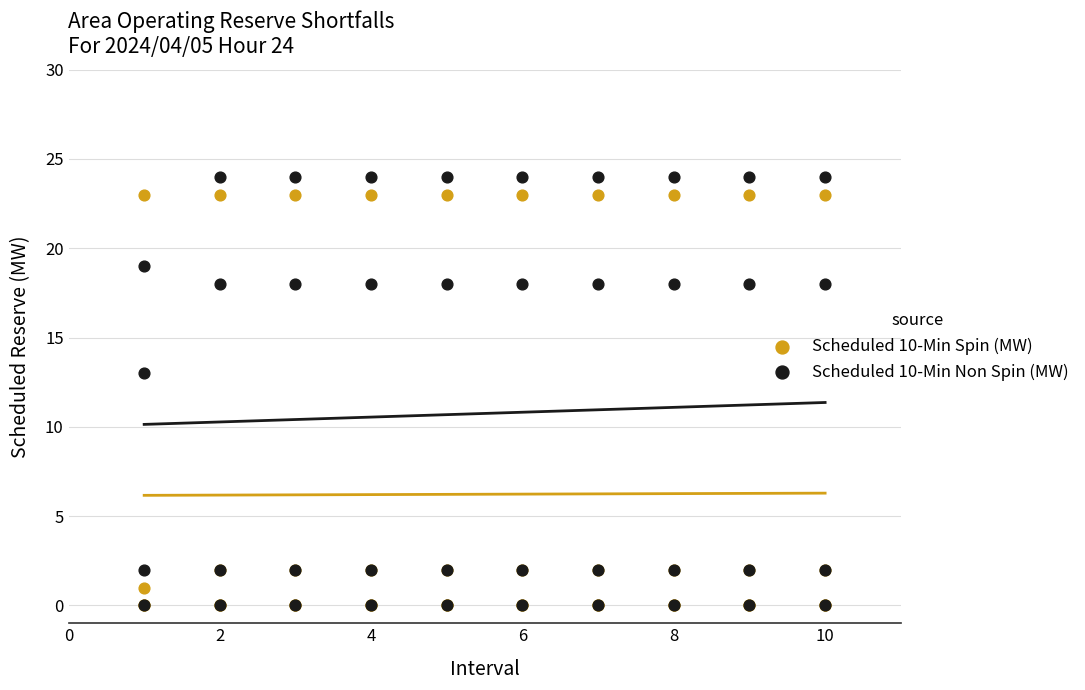

What are all the series names shown in the legend?

Scheduled 10-Min Spin (MW), Scheduled 10-Min Non Spin (MW)